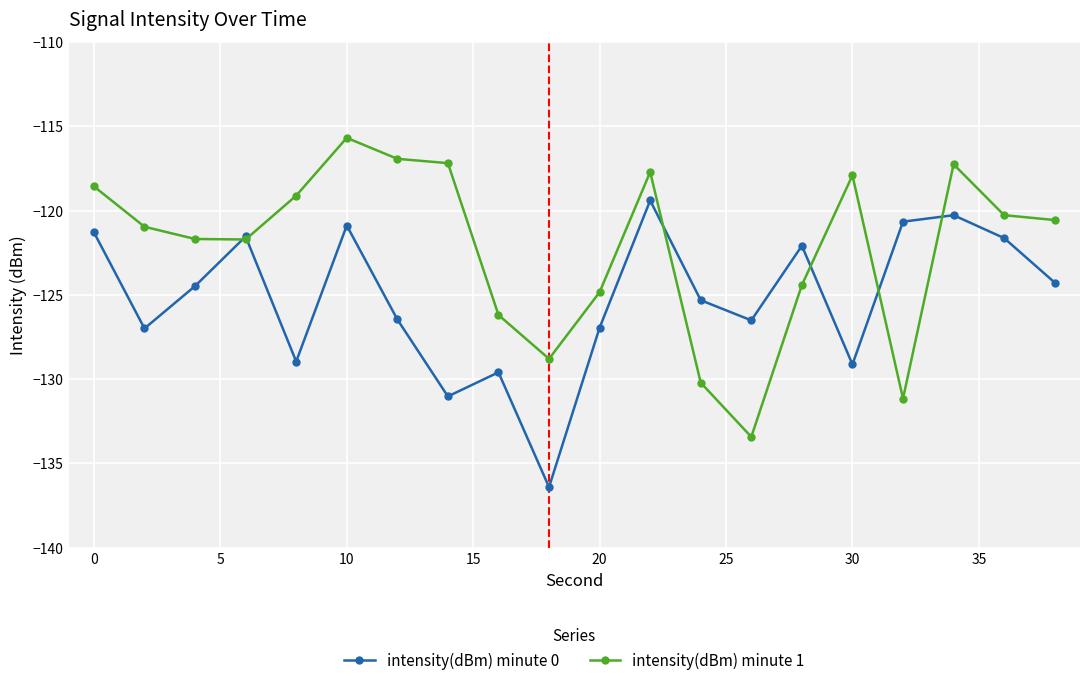

Does the chart have visible grid lines?

Yes